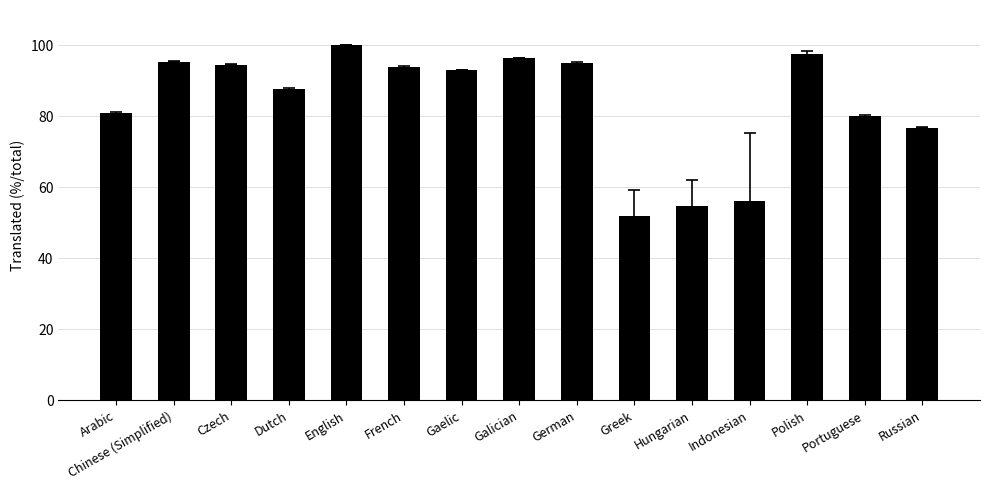

Which category has the highest value across all series?

English